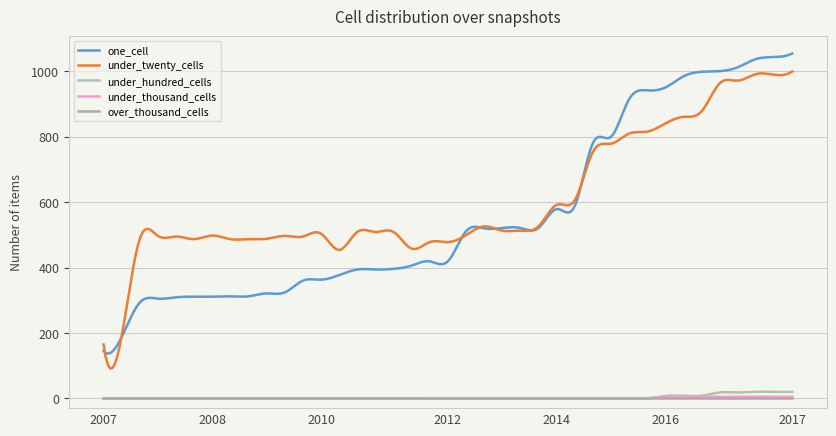

True or false: under_hundred_cells and under_twenty_cells cross at least once.

False